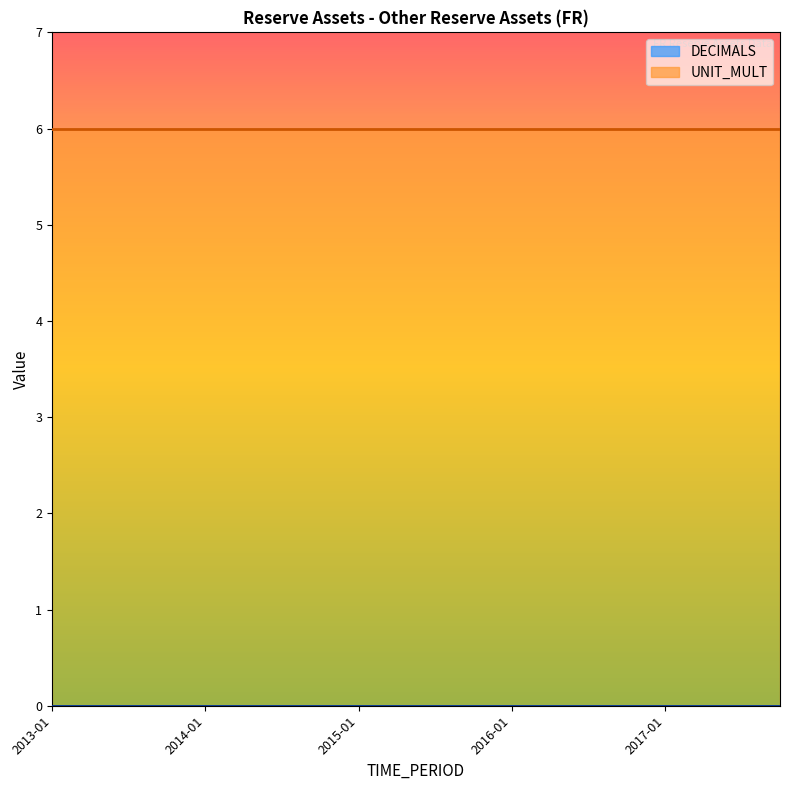

Rank the series at 2016-07 from highest to lowest value.

UNIT_MULT, DECIMALS